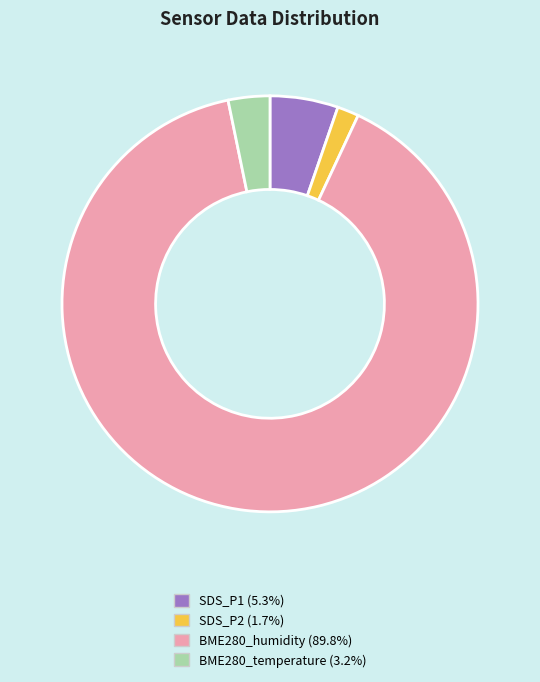

Rank the categories by value from lowest to highest.

SDS_P2, BME280_temperature, SDS_P1, BME280_humidity